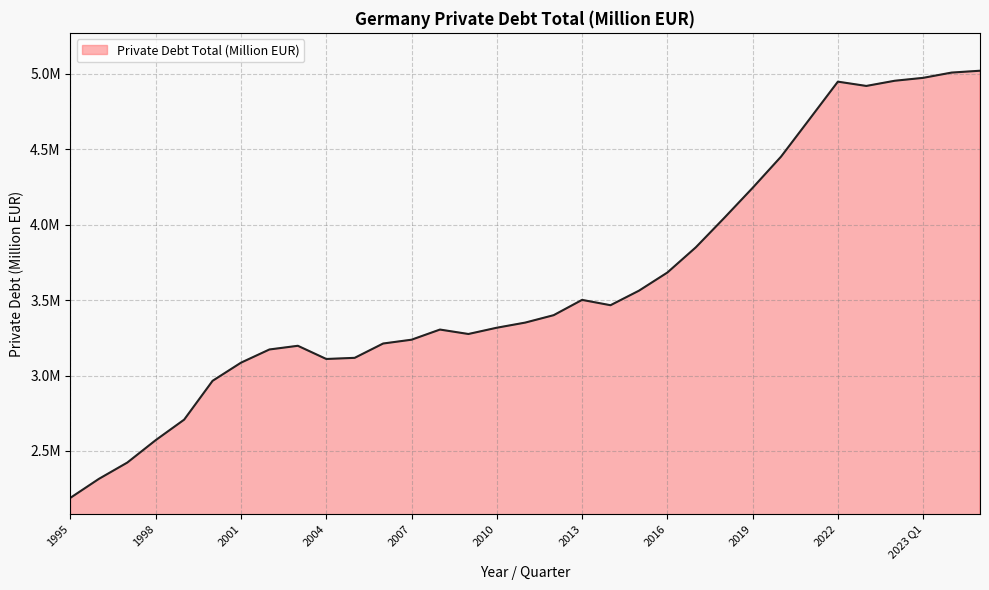

Which category has the highest value across all series?

2023 Q3